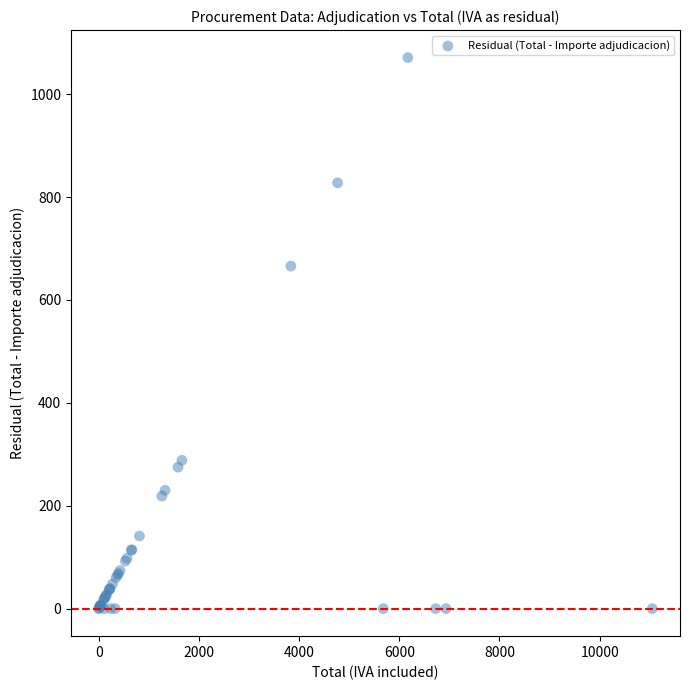

What Y value in the scatter plot is closest to 535?

665.7